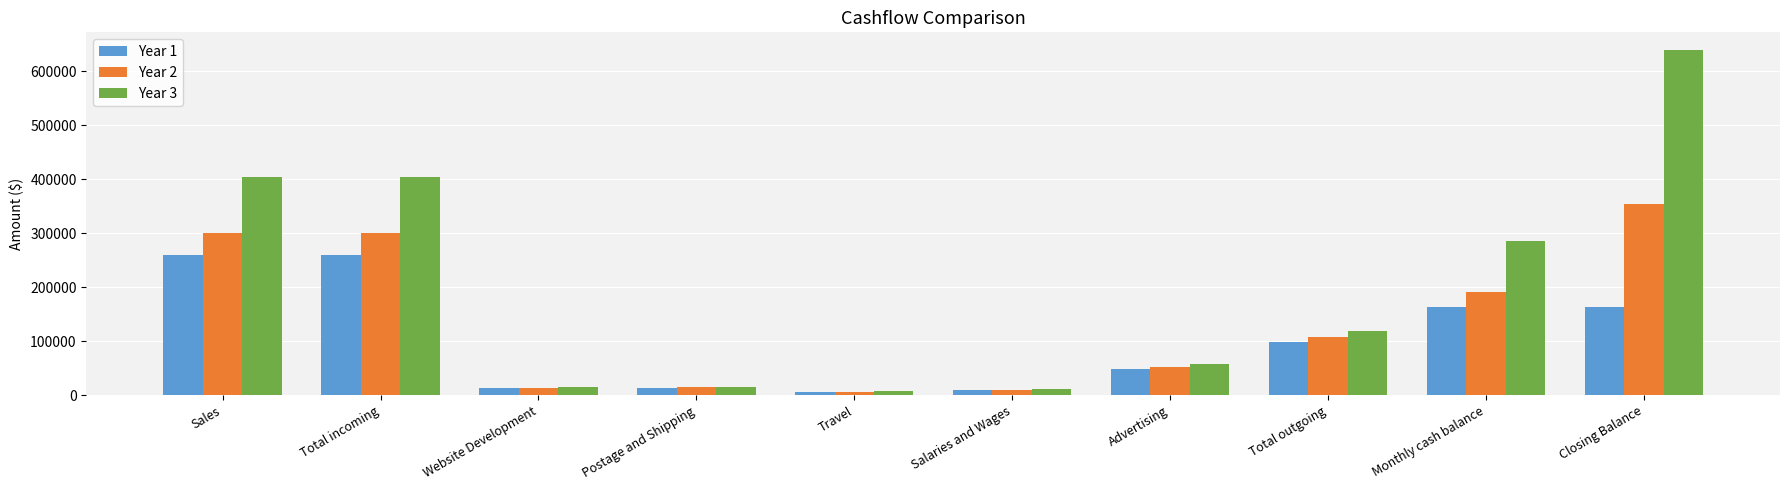

Are the bars grouped side by side (vs. stacked)?

Yes